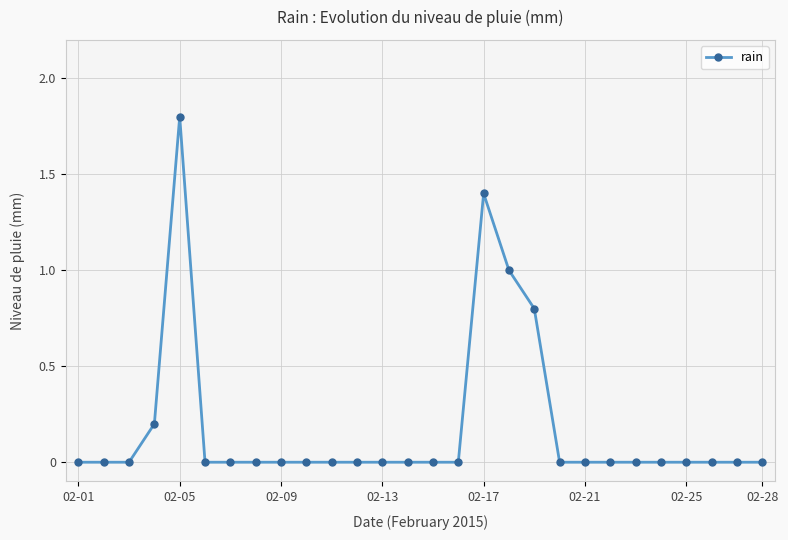

What is the maximum value shown in the chart?

1.8